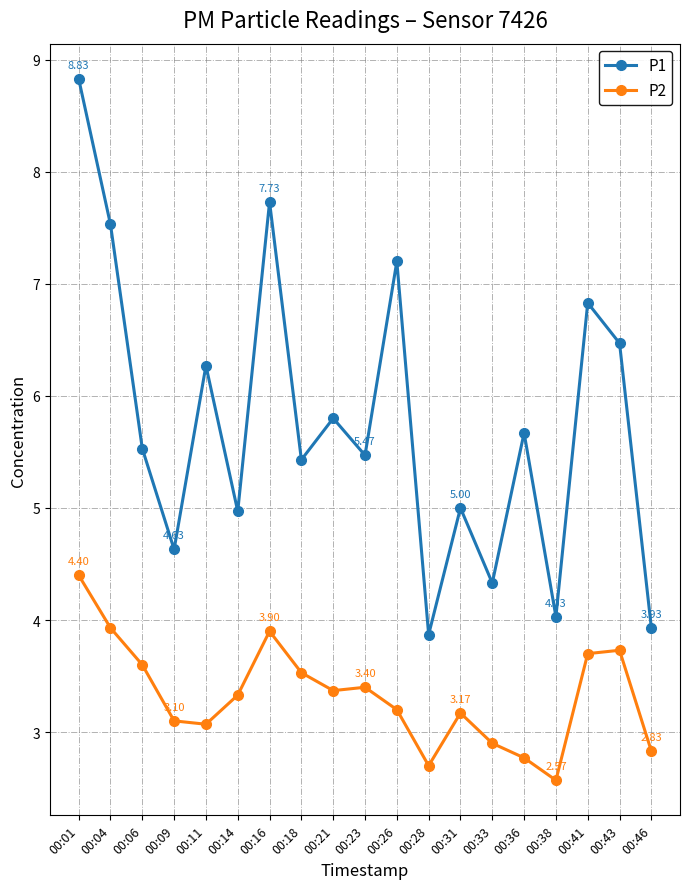

In P1, how many points are lower than both neighbors (excluding endpoints)?

7